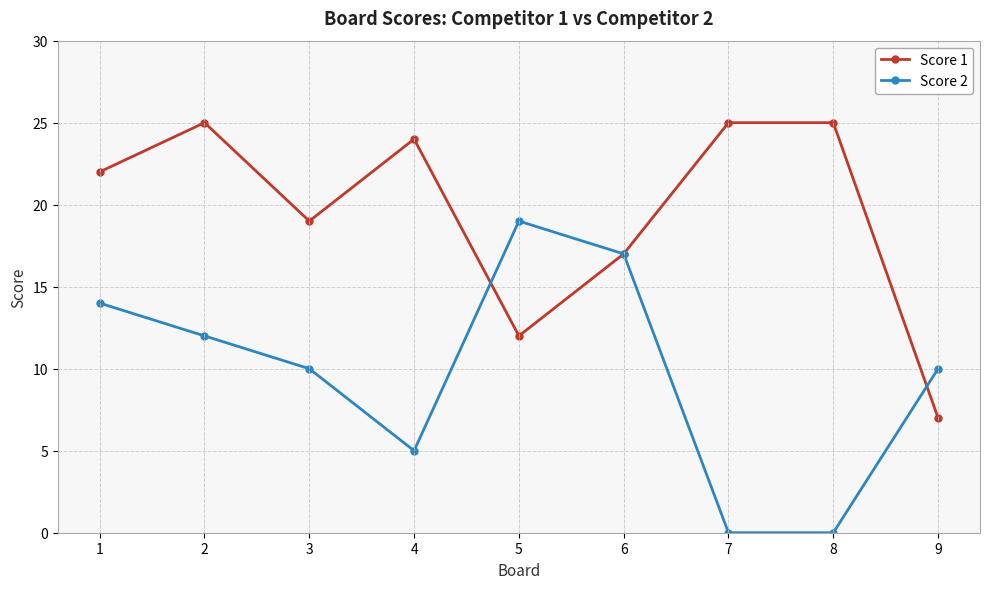

What is the value of the Score 2 point at the 9th from the left?

10